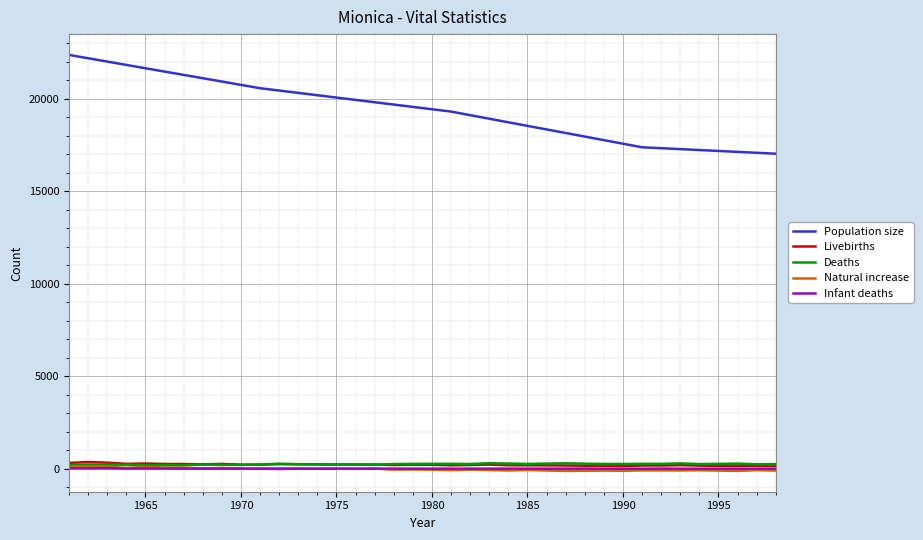

True or false: Population size and Natural increase intersect in this chart.

False